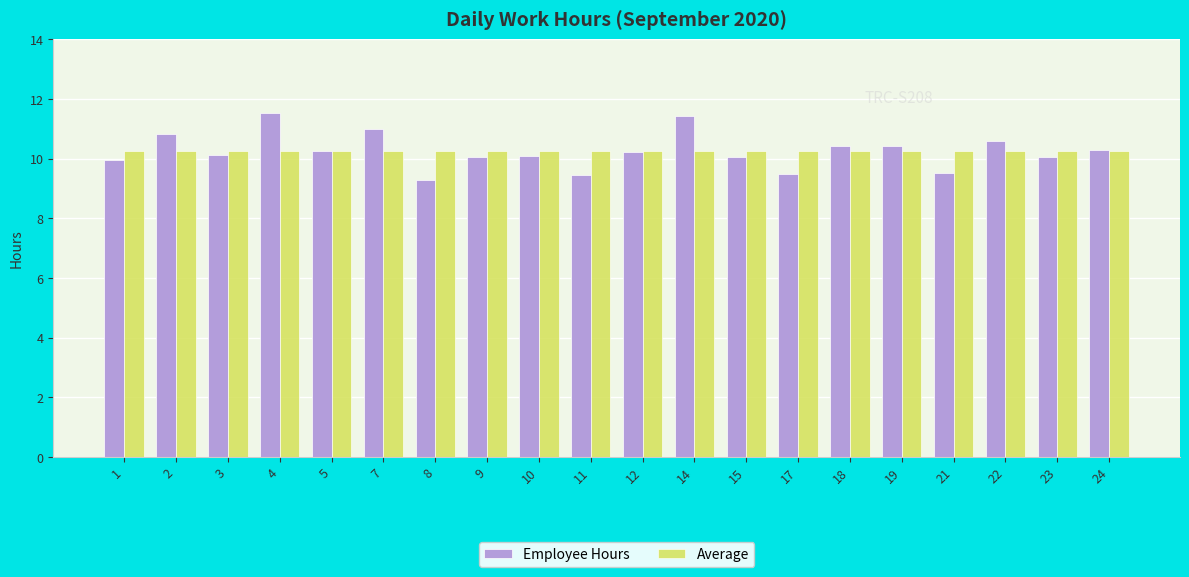

Rank the series by their maximum value, from highest to lowest.

Employee Hours, Average